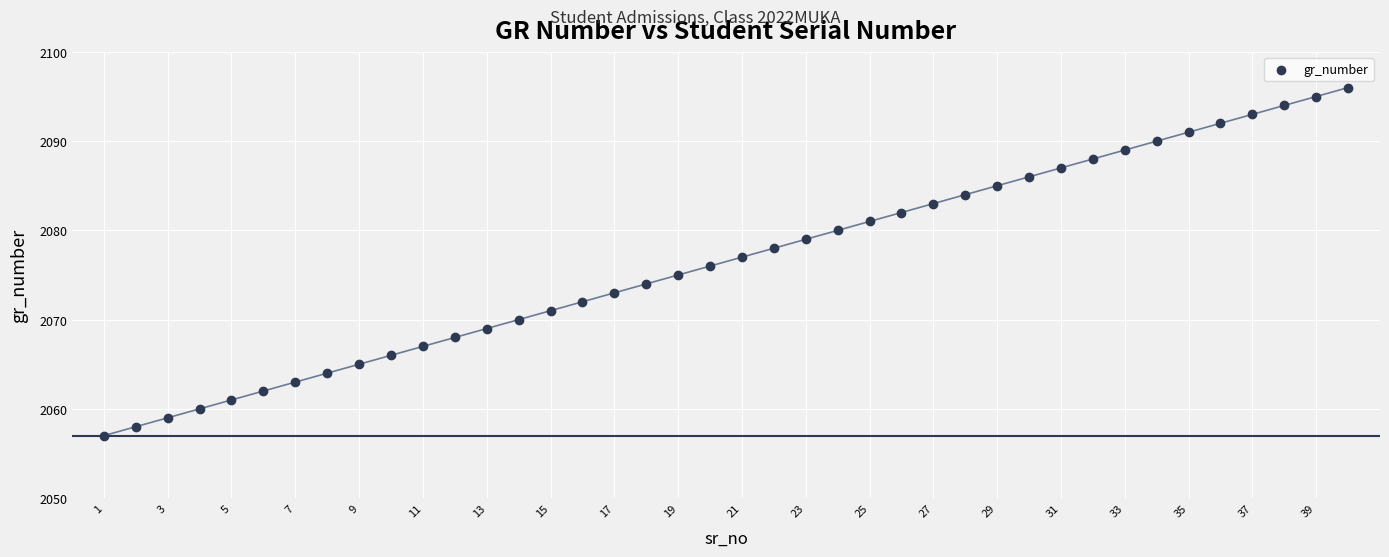

What is the range of X values (max minus min)?

39